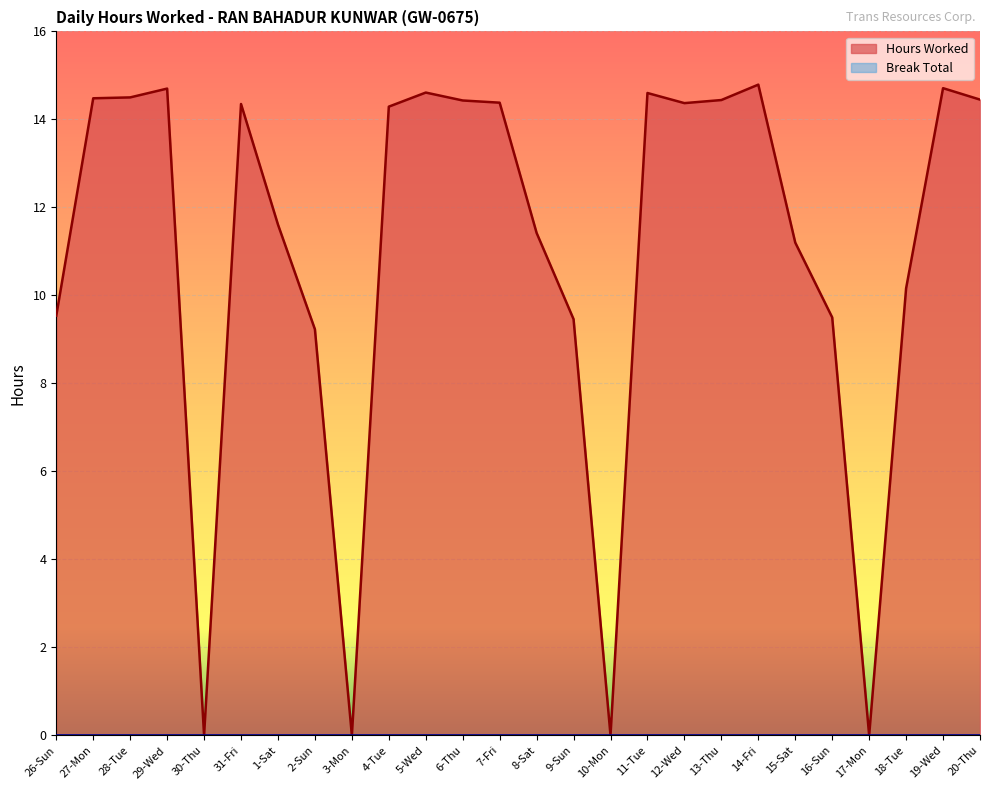

Rank the categories by value from highest to lowest.

14-Fri, 19-Wed, 29-Wed, 5-Wed, 11-Tue, 28-Tue, 27-Mon, 20-Thu, 13-Thu, 6-Thu, 7-Fri, 12-Wed, 31-Fri, 4-Tue, 1-Sat, 8-Sat, 15-Sat, 18-Tue, 26-Sun, 16-Sun, 9-Sun, 2-Sun, 30-Thu, 3-Mon, 10-Mon, 17-Mon